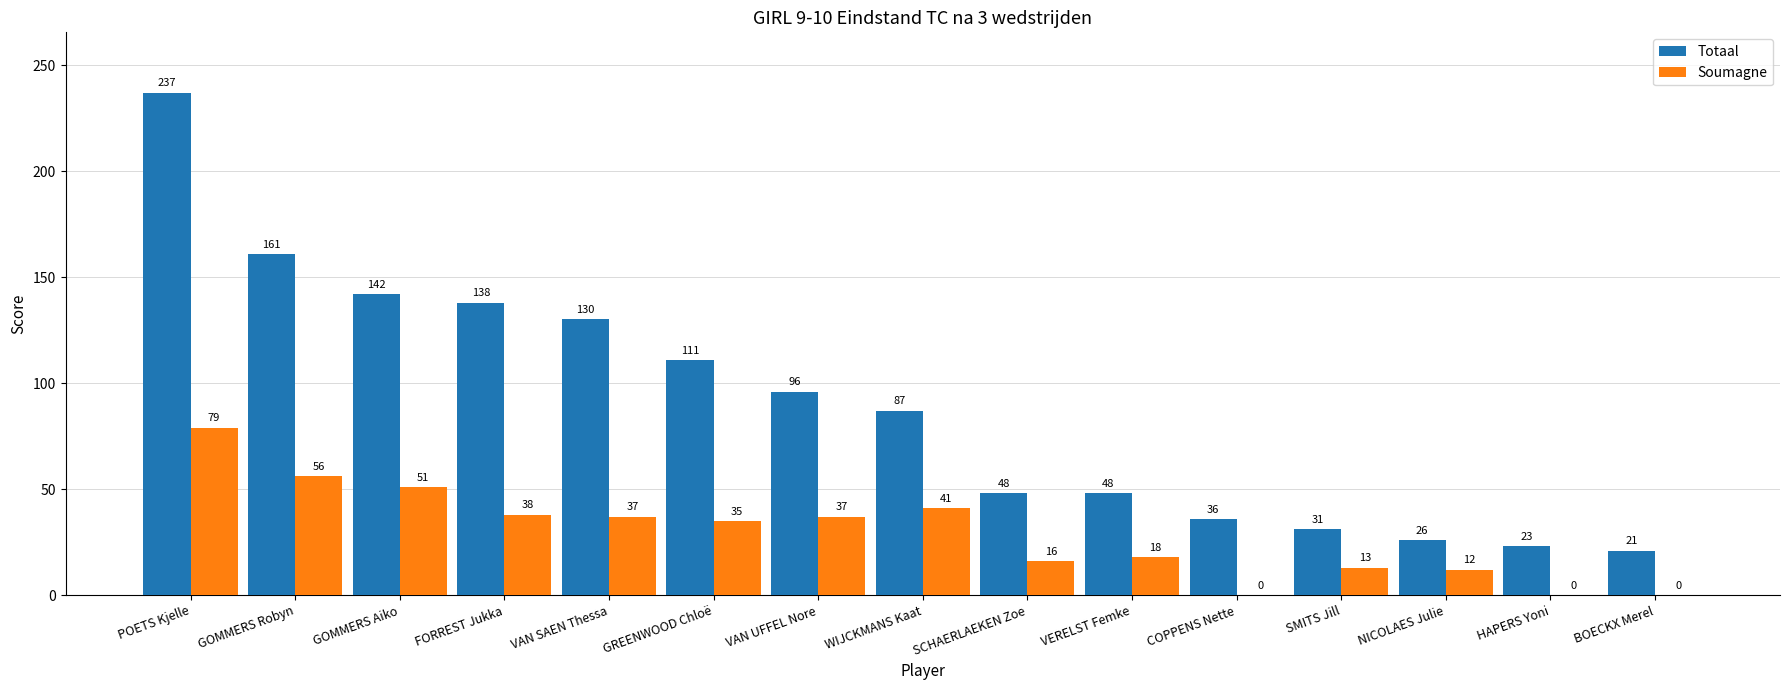

What is the approximate value of Soumagne at VAN UFFEL Nore, to the nearest 10?

40